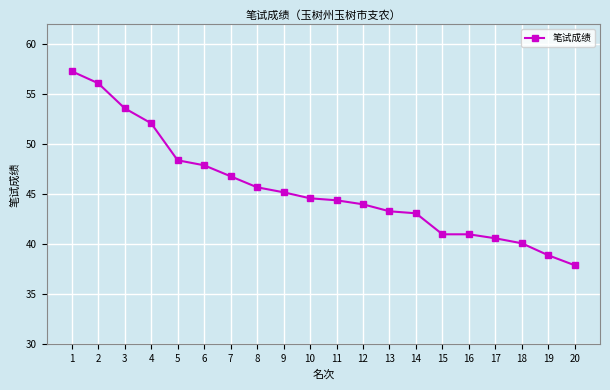

What is the ratio of the value at 4 to the value at 12?

1.2